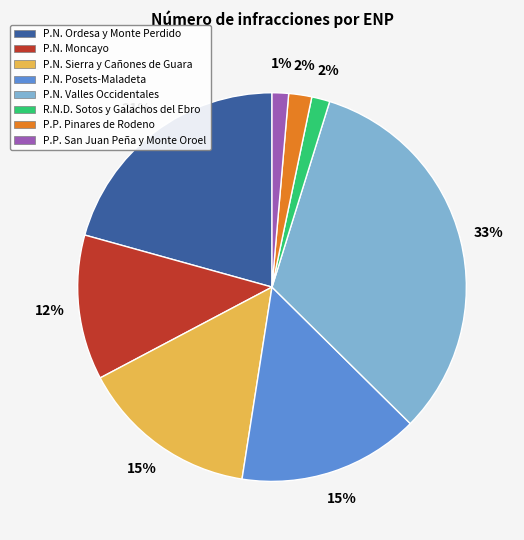

Is the sum of P.N. Moncayo and P.P. San Juan Peña y Monte Oroel greater than half?

No